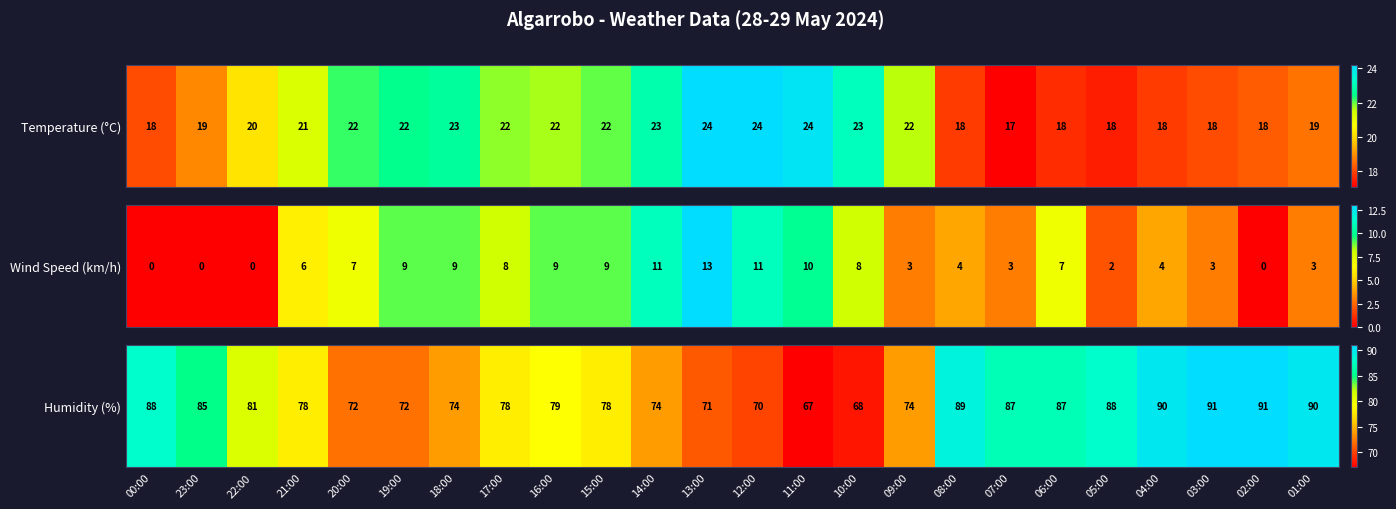

Rank the categories by value from highest to lowest.

03:00, 02:00, 04:00, 01:00, 08:00, 00:00, 05:00, 07:00, 06:00, 23:00, 22:00, 16:00, 21:00, 17:00, 15:00, 18:00, 14:00, 09:00, 20:00, 19:00, 13:00, 12:00, 10:00, 11:00